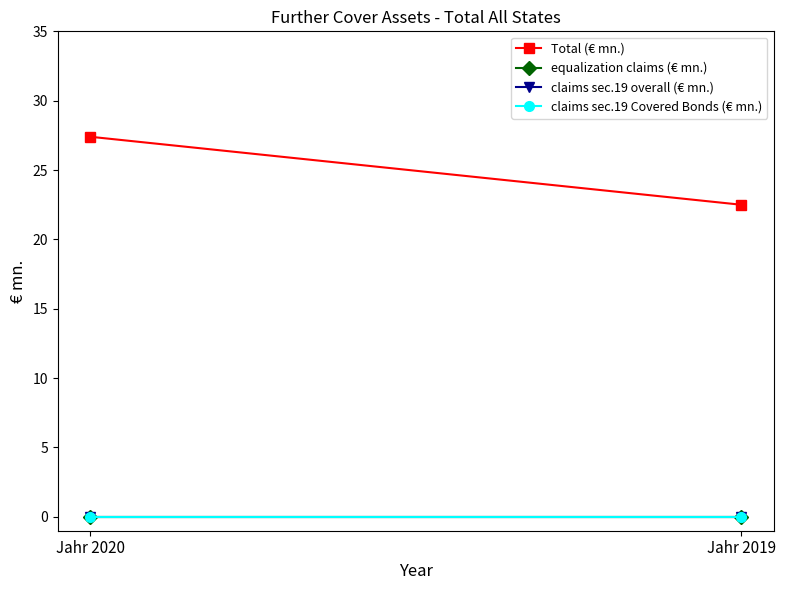

What is the maximum value shown in the chart?

27.4